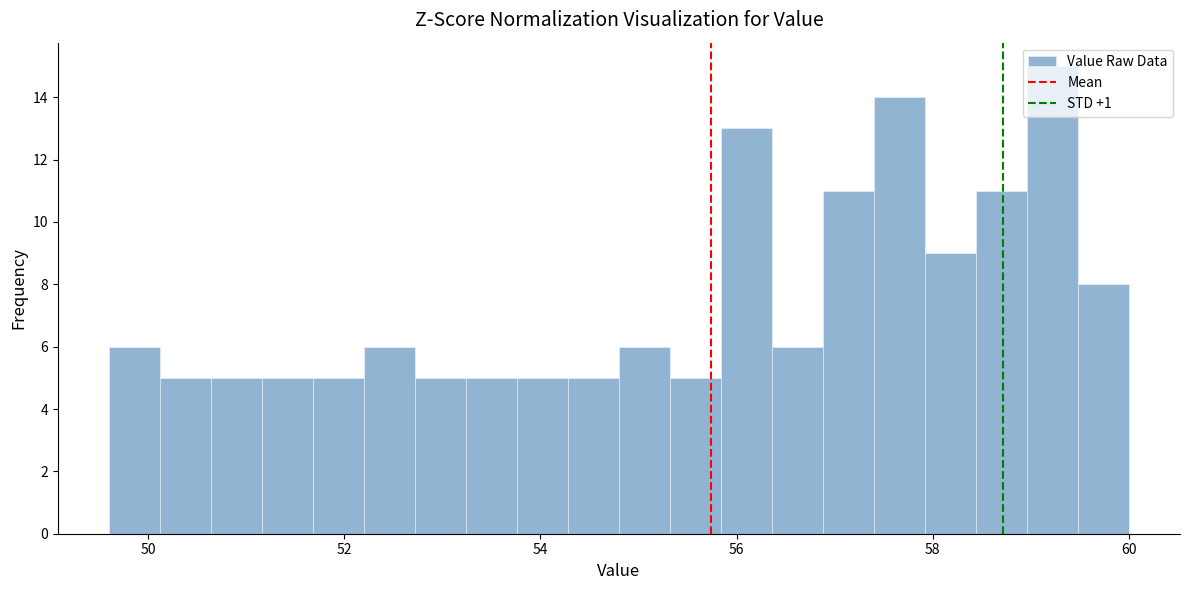

Around what value on the x-axis is the tallest bar? Give the approximate position of its centre, as read against the axis.

59.2